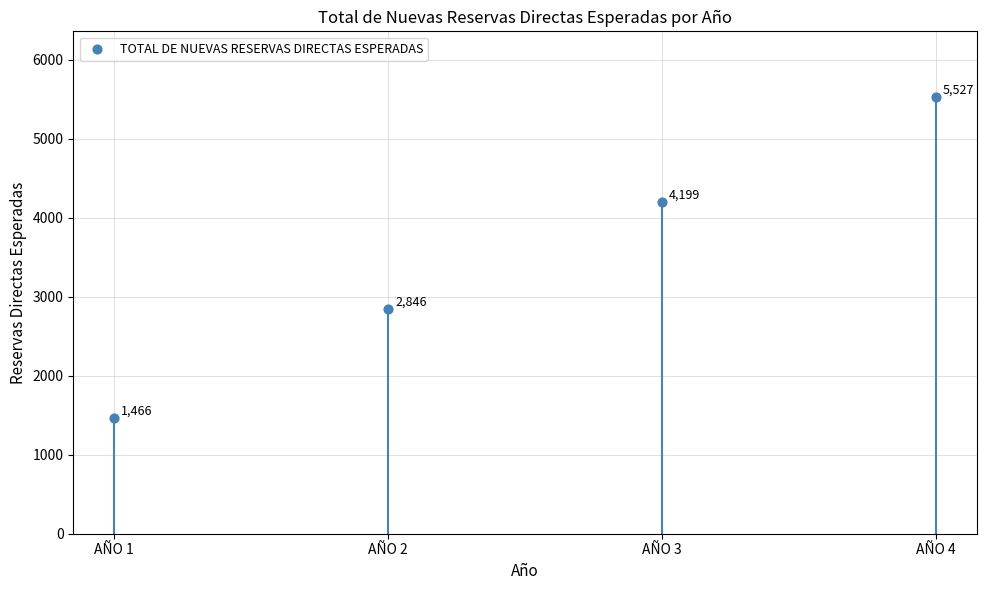

What is the change in value from AÑO 2 to AÑO 4?

+2681.8